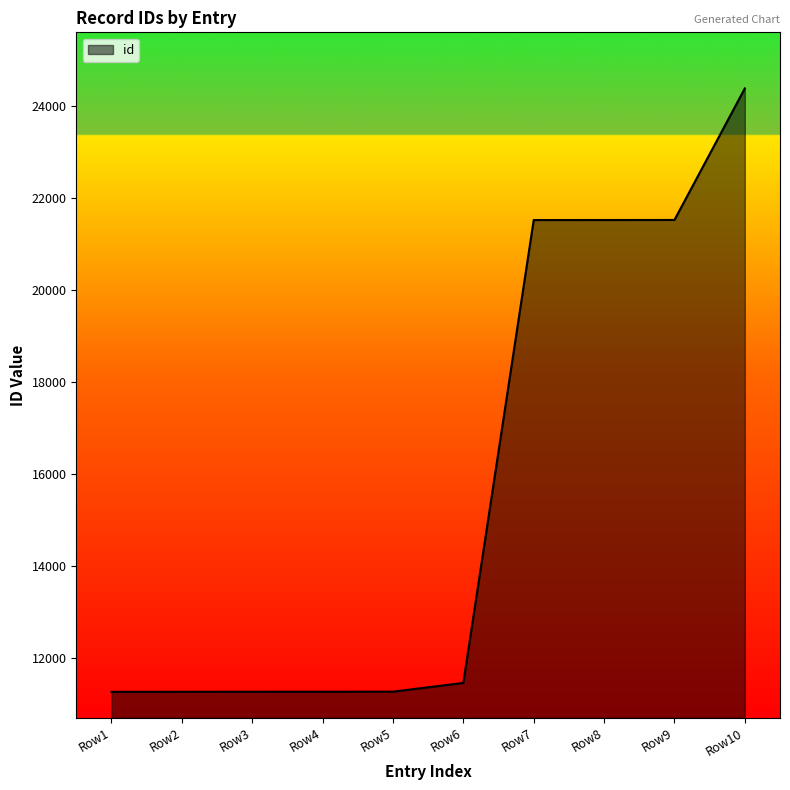

Which has a higher value, Row8 or Row5?

Row8